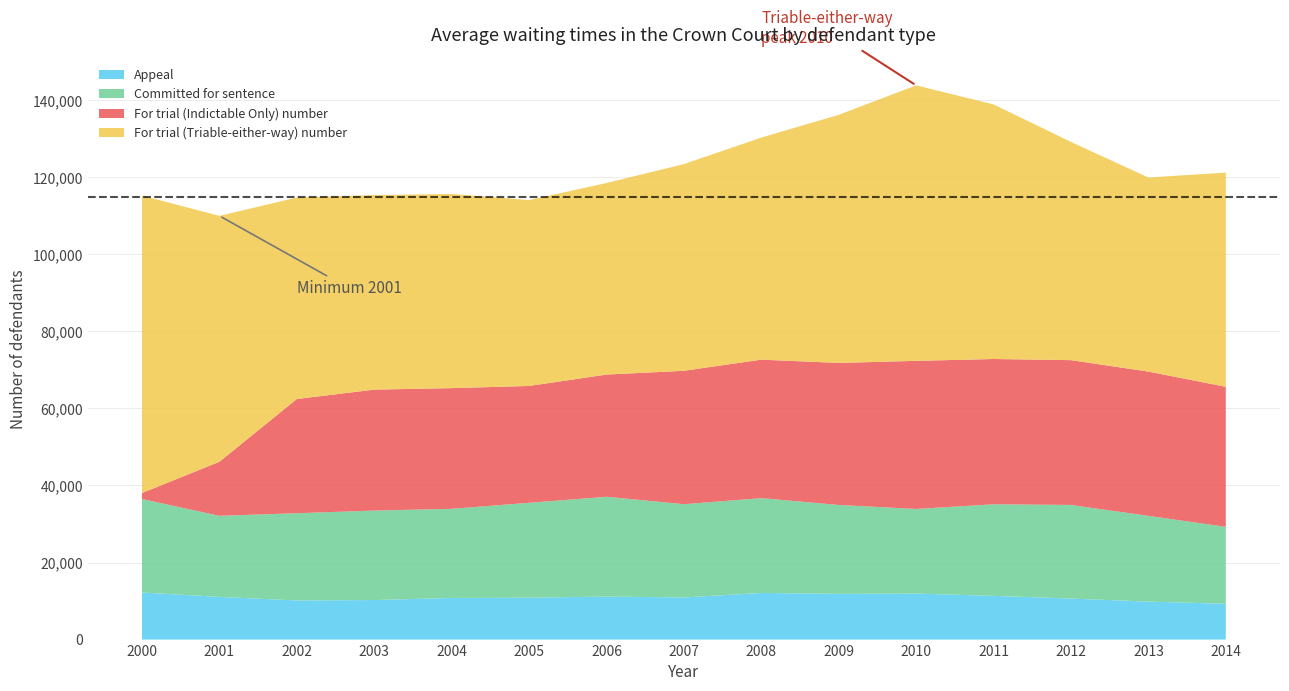

Reading left to right, what are all the values shown in this chart?

All defendants dealt with: 115267	109999	114748	115384	115679	114094	118523	123434	130319	136224	143863	138924	129189	119947	121228
For trial (Triable-either-way) number: 77229	63846	52299	50496	50405	48256	49732	53661	57653	64411	71512	66087	56650	50377	55612
For trial (Indictable Only) number: 1547	14025	29645	31401	31328	30328	31717	34631	35948	36866	38442	37712	37588	37452	36343
Committed for sentence: 24275	21039	22643	23222	23136	24647	25903	24209	24611	23082	21972	23775	24301	22258	19977
Appeal: 12216	11089	10161	10265	10810	10863	11171	10933	12107	11865	11937	11350	10650	9860	9296